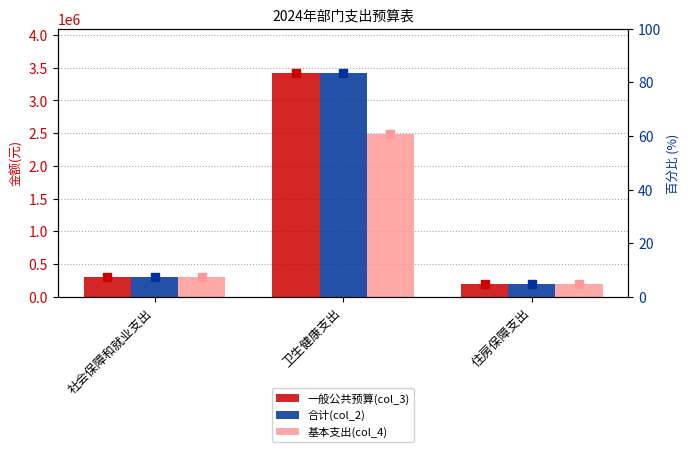

Which series has the widest spread of Y values?

一般公共预算(col_3)